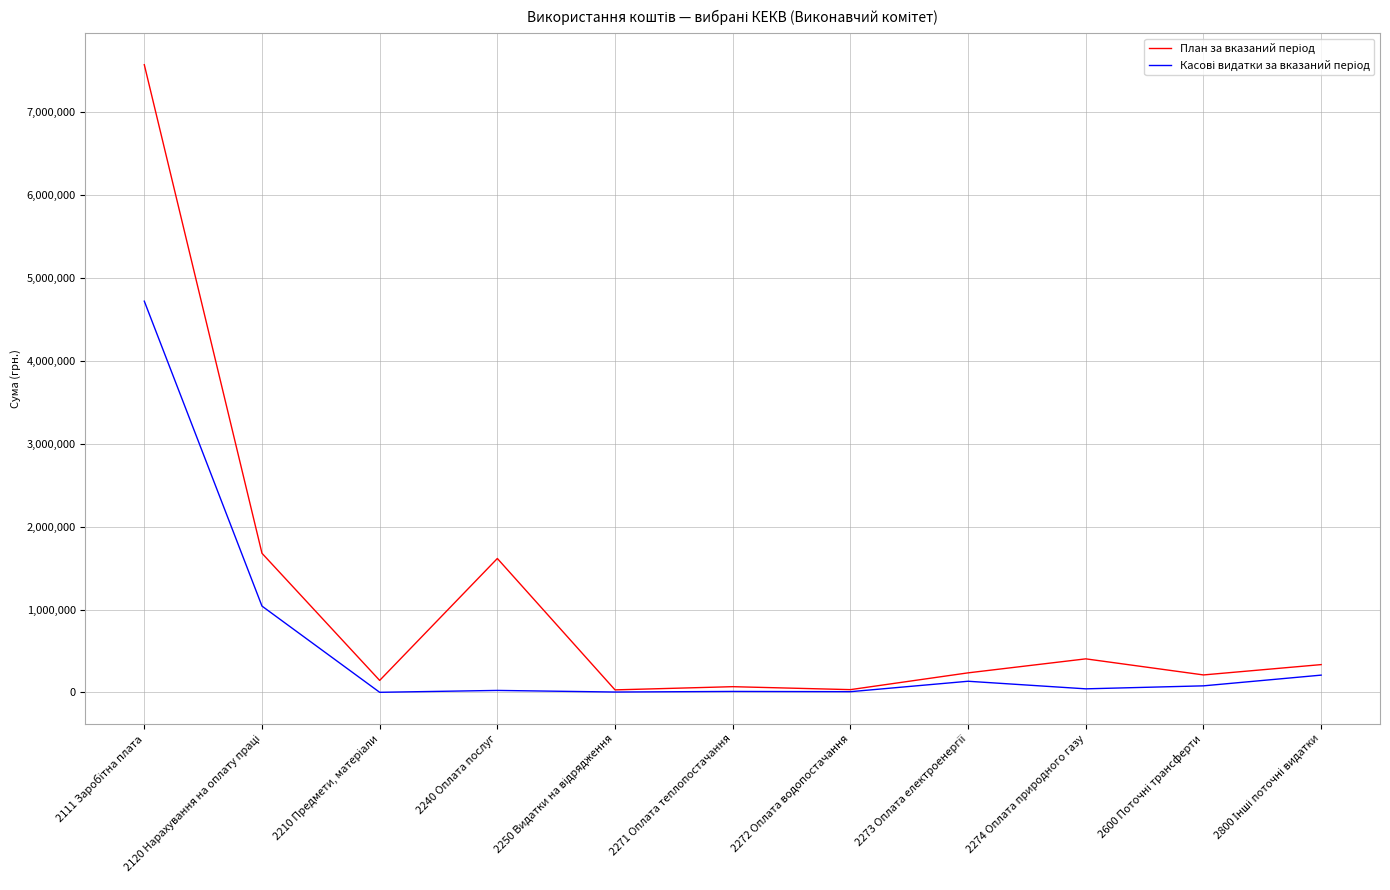

What is the maximum value shown in the chart?

7573622.0